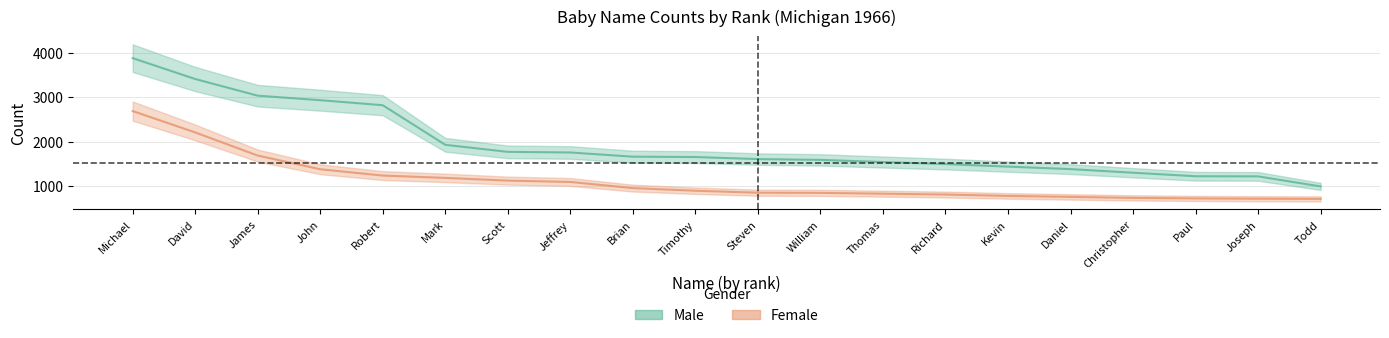

How many data points in Male are less than 1657?

10